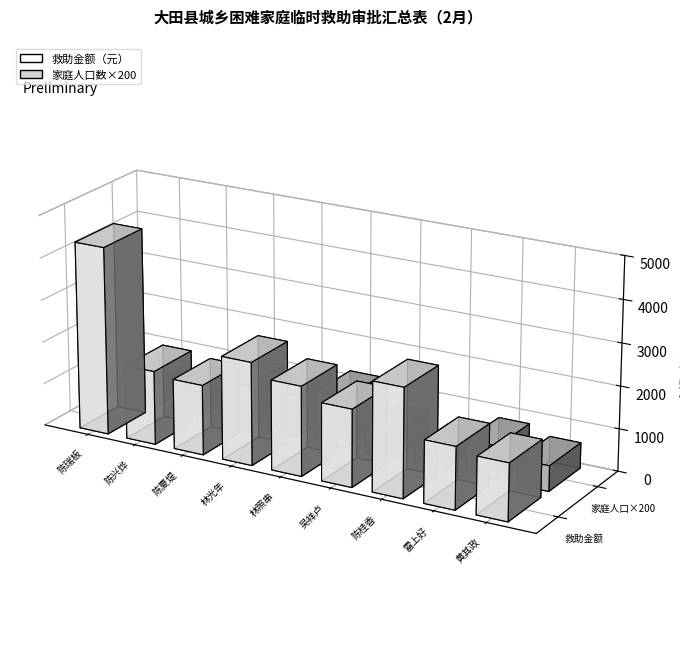

What is the difference between the 家庭人口数 values at 陈夏堤 and 黄其政?

2